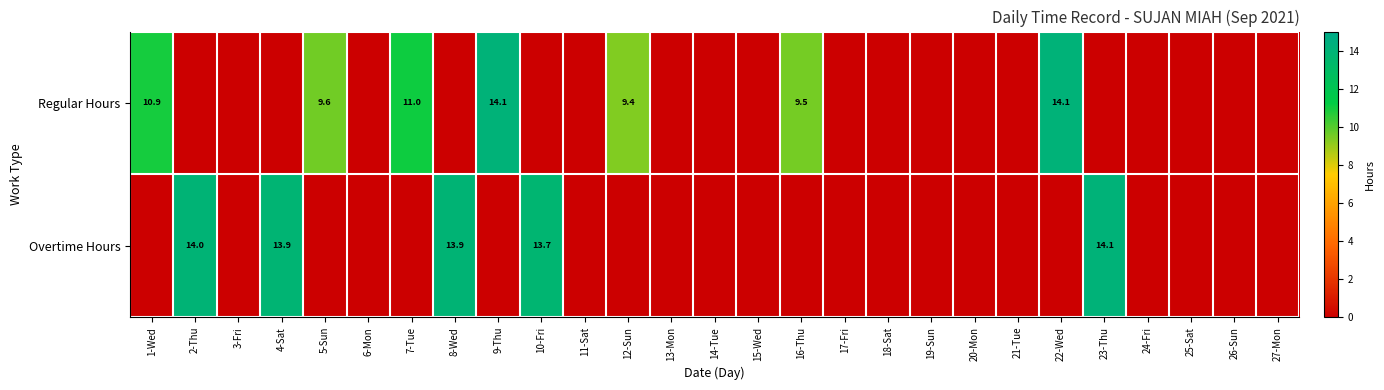

The value of Overtime Hours at 2-Thu is 14.0. True or false?

True